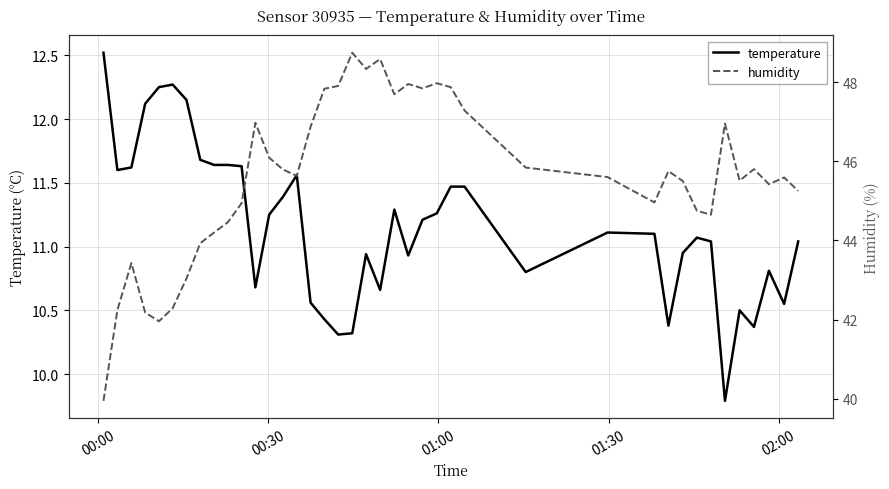

What is the lowest value of the temperature series?

9.8